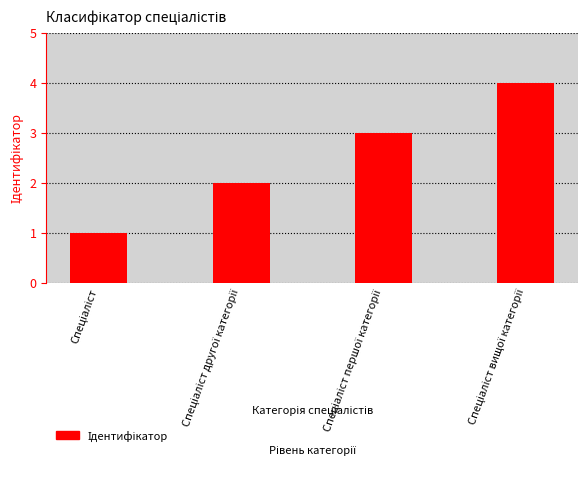

What is the maximum value shown in the chart?

4